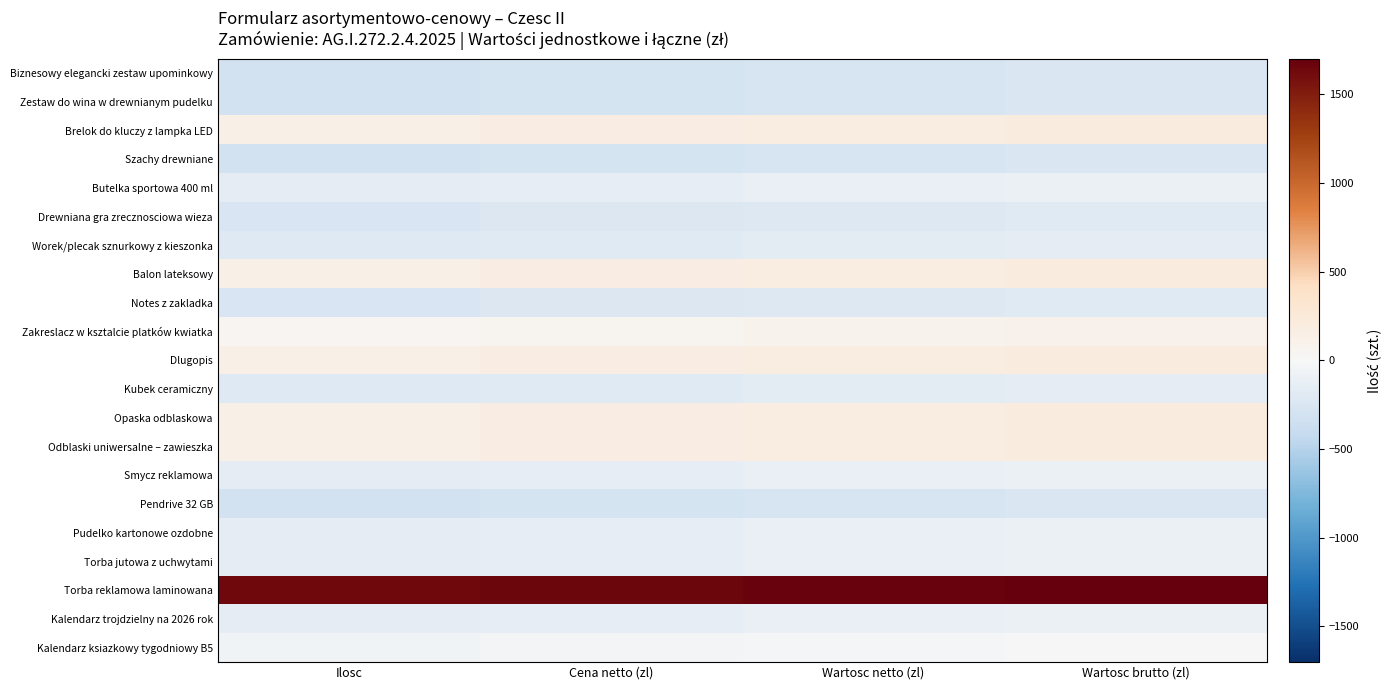

What is the maximum value shown in the chart?

1701.4